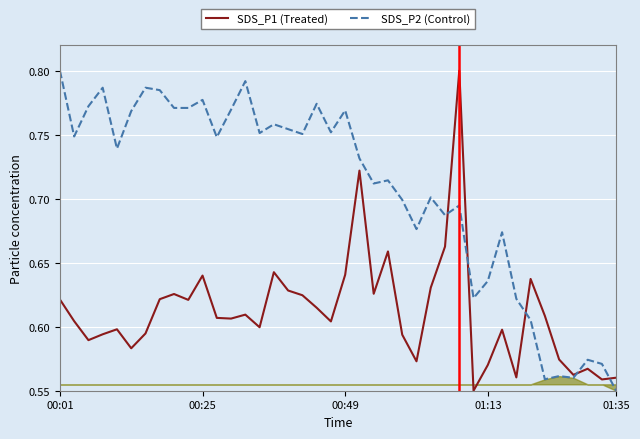

How many data points does each series have?

40